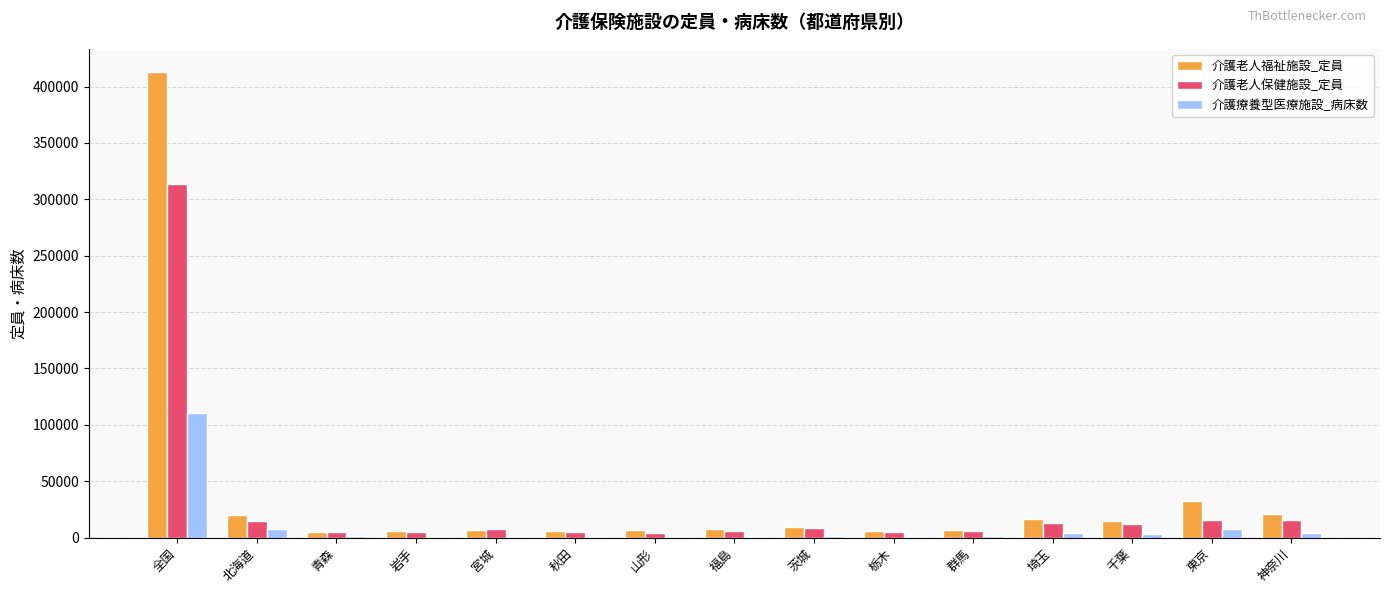

What is the maximum value for 介護老人保健施設_定員?

313894